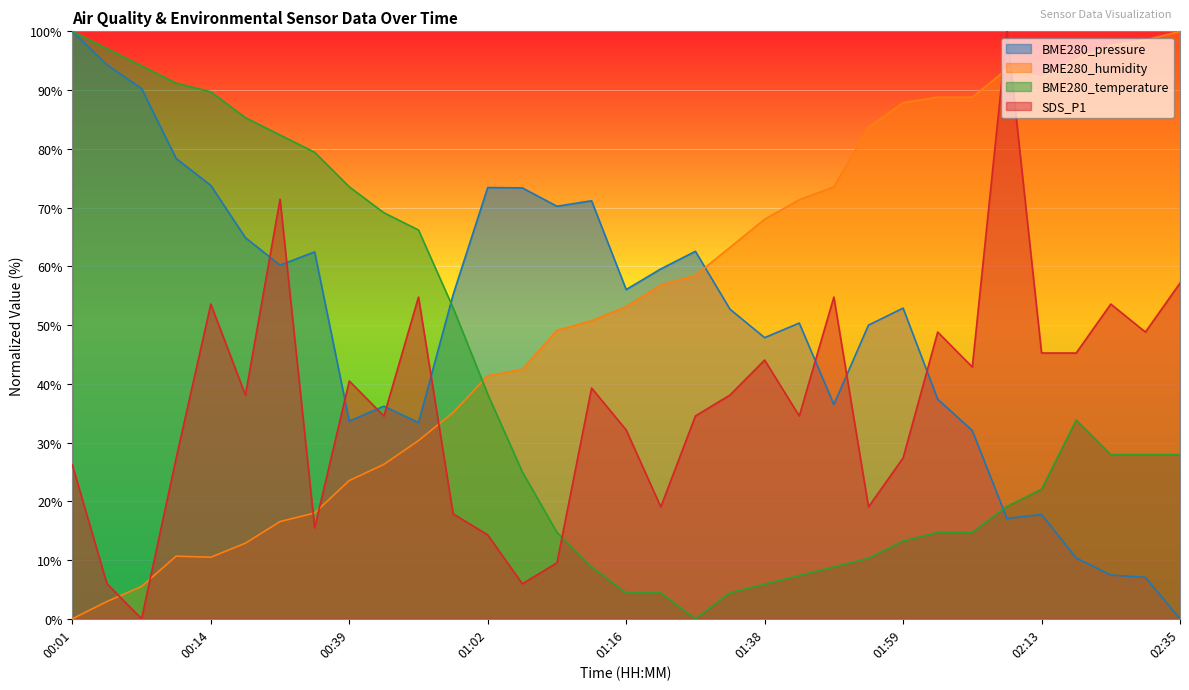

At which category does the chart reach its minimum across all series?

02:35